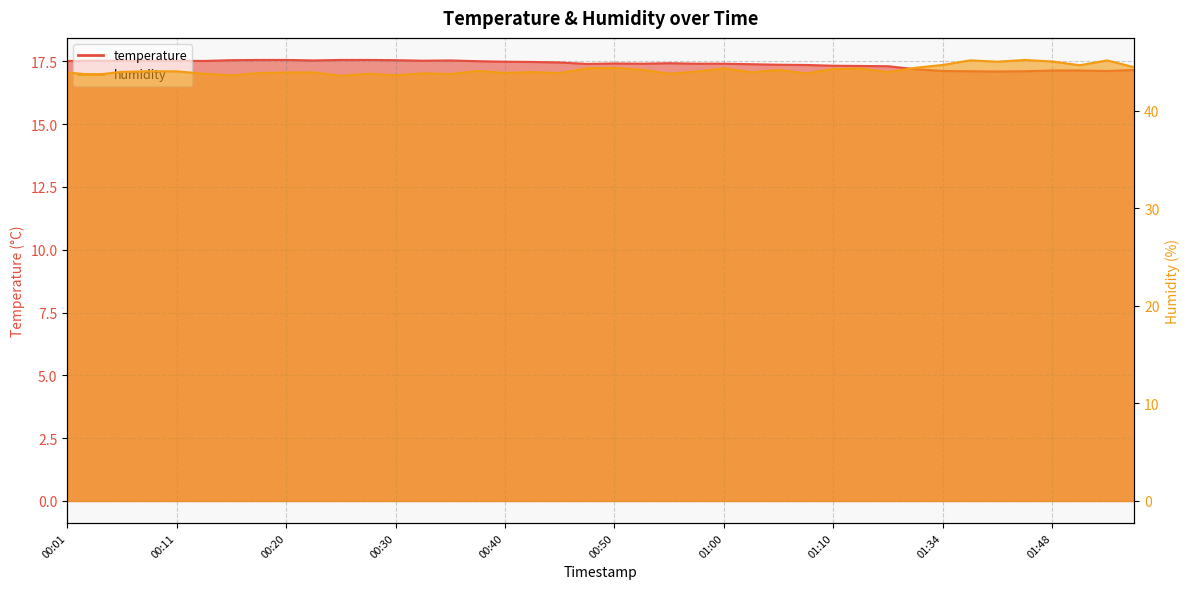

List the series in order of their overall mean, highest first.

humidity, temperature